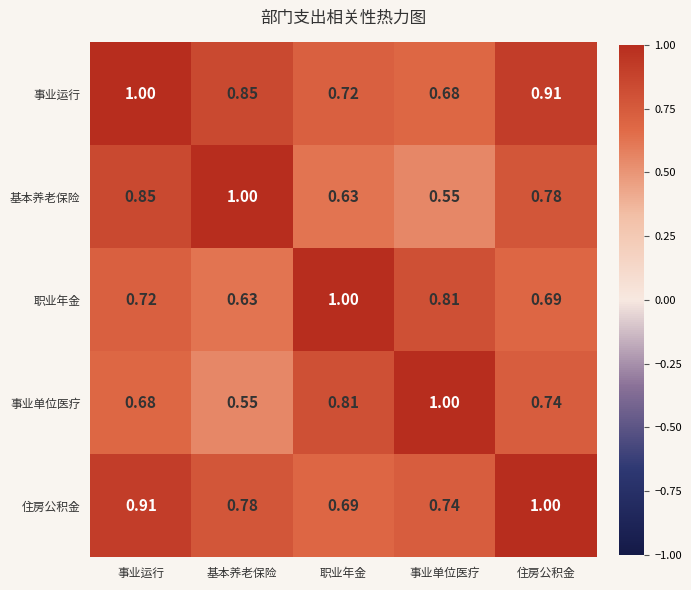

At 住房公积金, list the series in order from smallest to largest.

职业年金, 事业单位医疗, 基本养老保险, 事业运行, 住房公积金